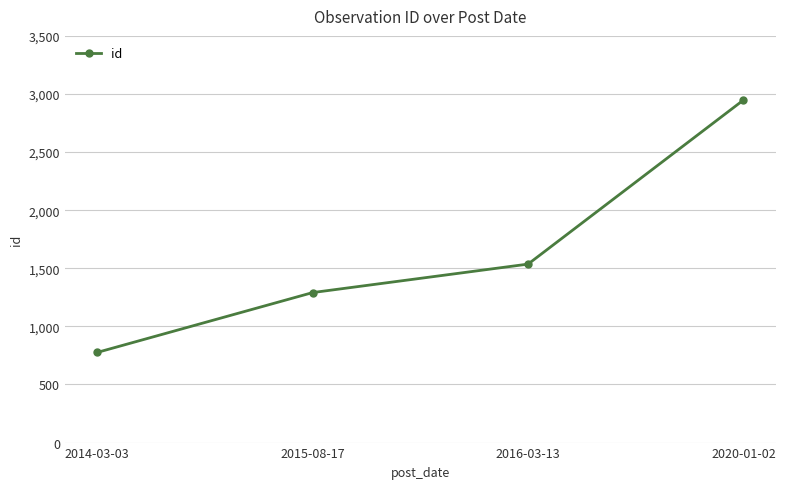

True or false: the data has more than 1 interior local peaks.

False